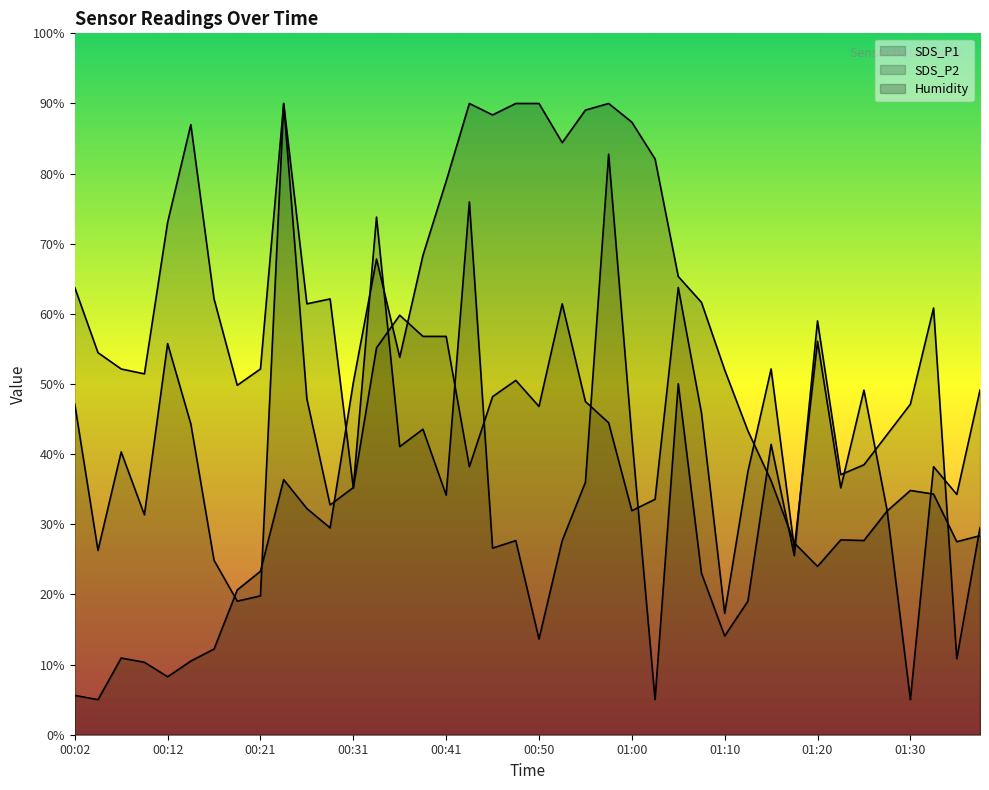

Read the Humidity value at 00:12.

8.3